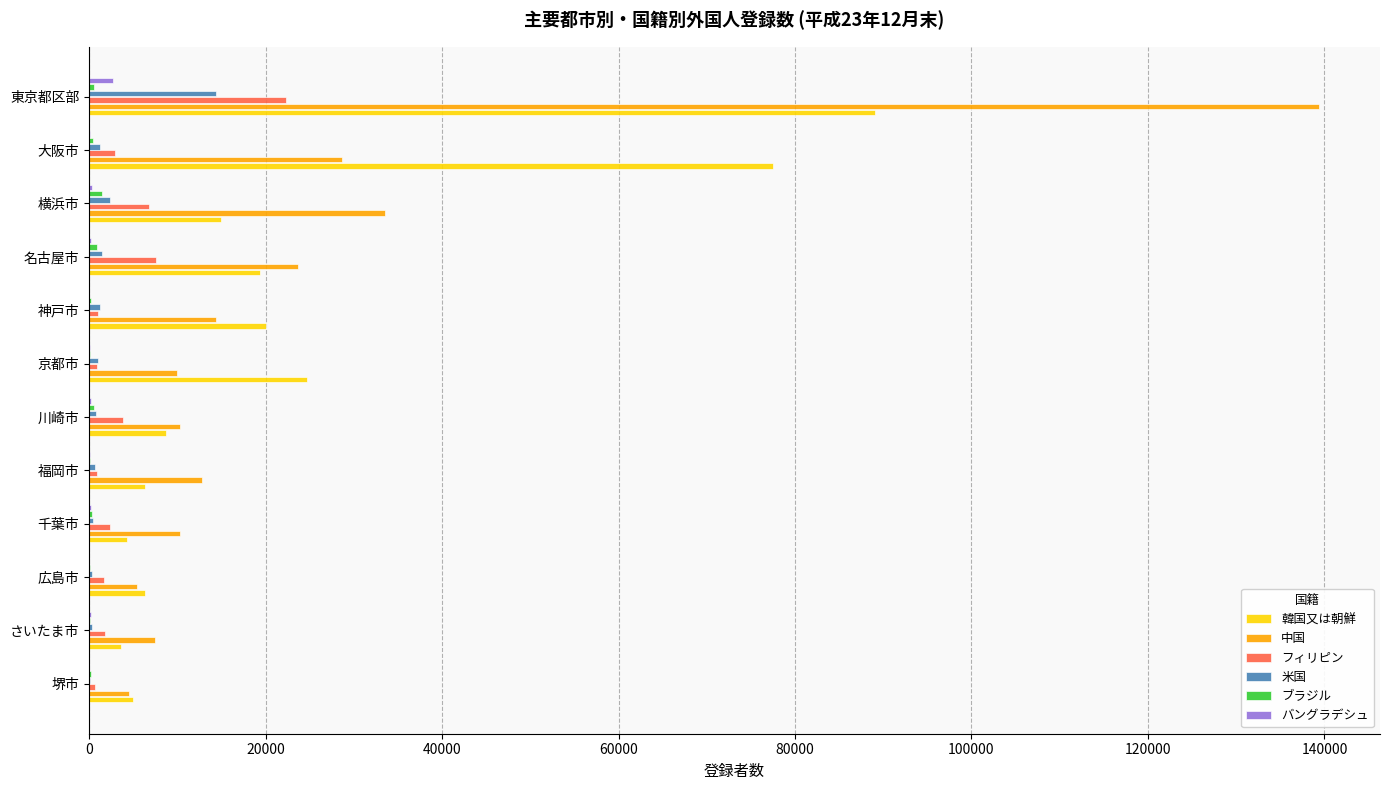

The 中国 series shows 14338 at 神戸市. True or false?

True